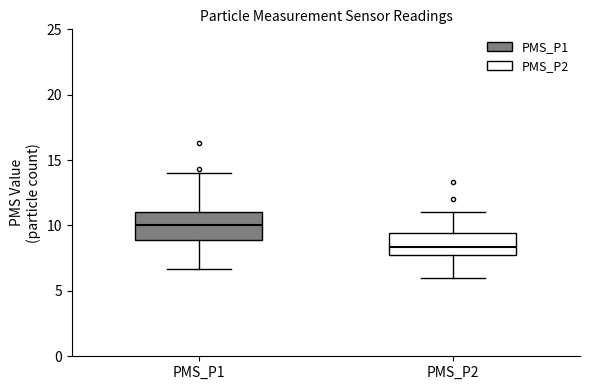

Where is the upper edge of the box for PMS_P1 on the y-axis? The values are not printed on the chart, so give them approximately, as read against the axis.

11.0